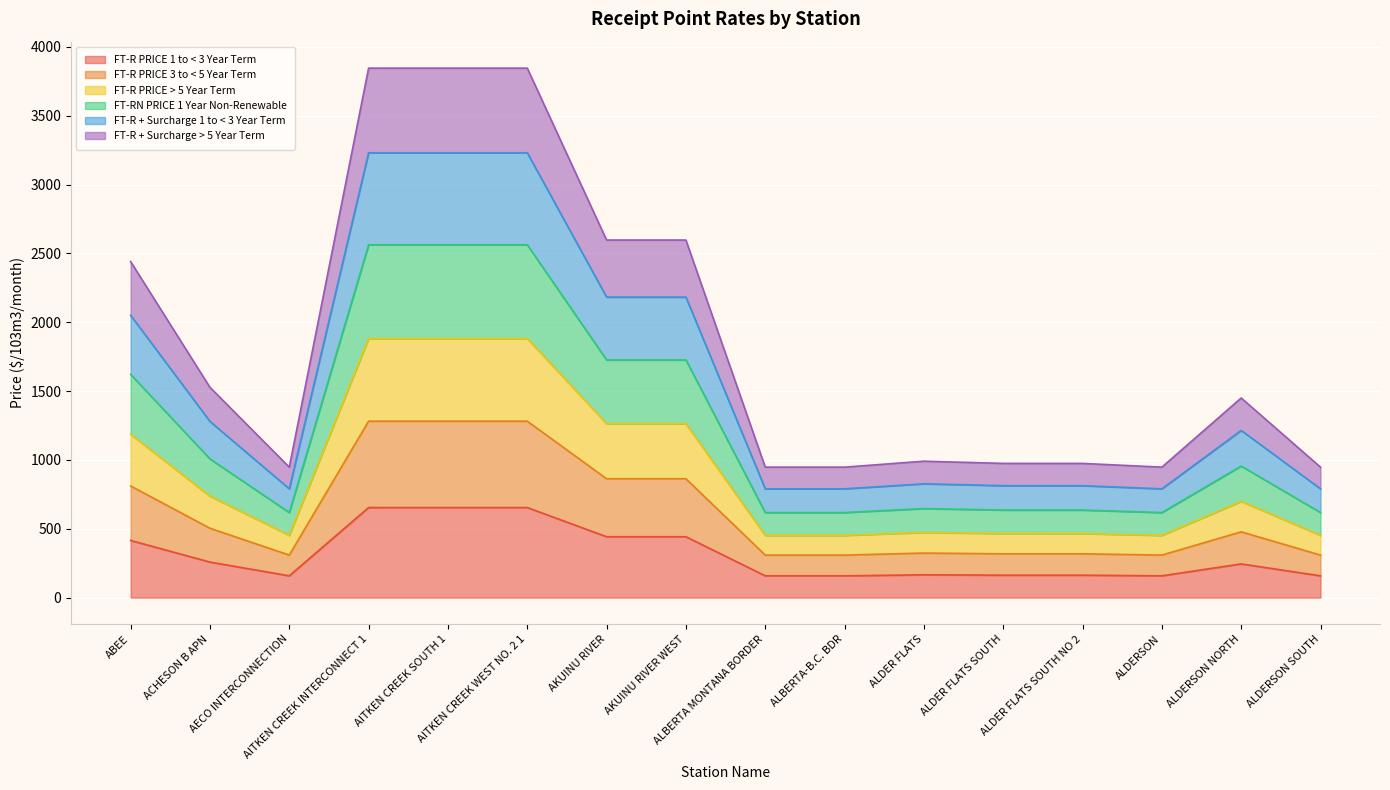

True or false: FT-R PRICE > 5 Year Term and FT-R PRICE 3 to < 5 Year Term cross at least once.

False